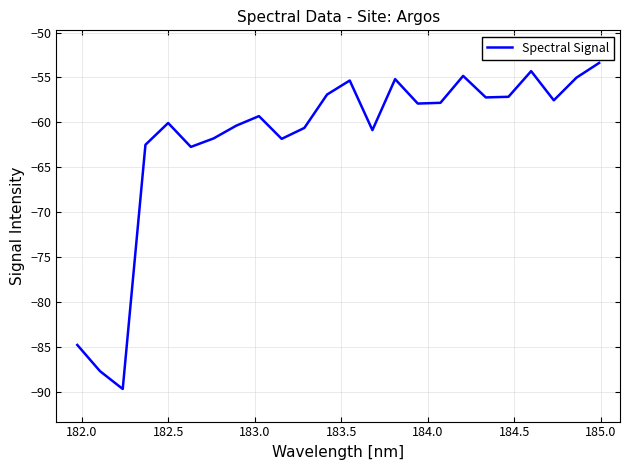

What is the maximum value shown in the chart?

-53.4